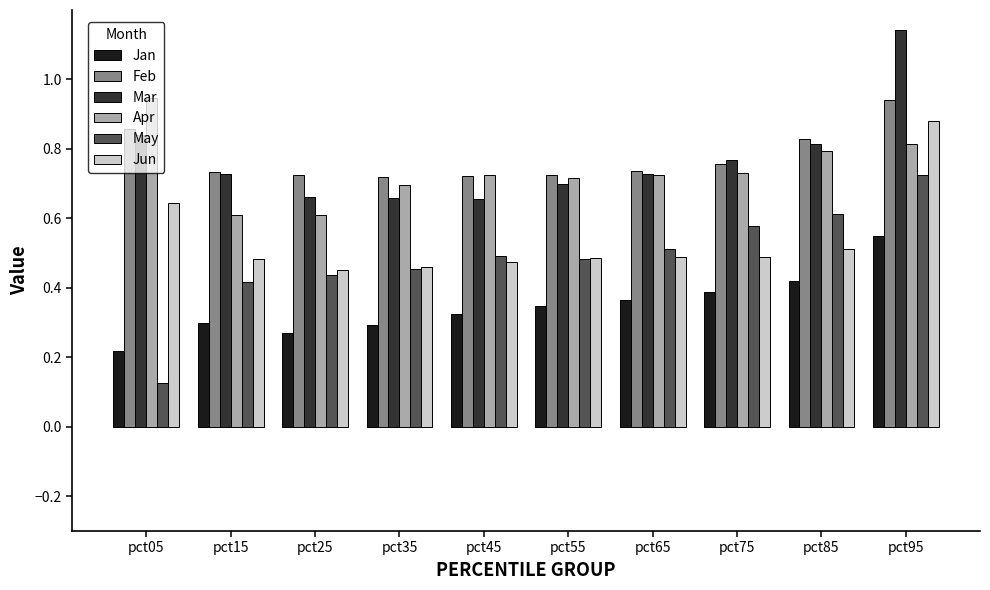

How many bars are there in each group?

6